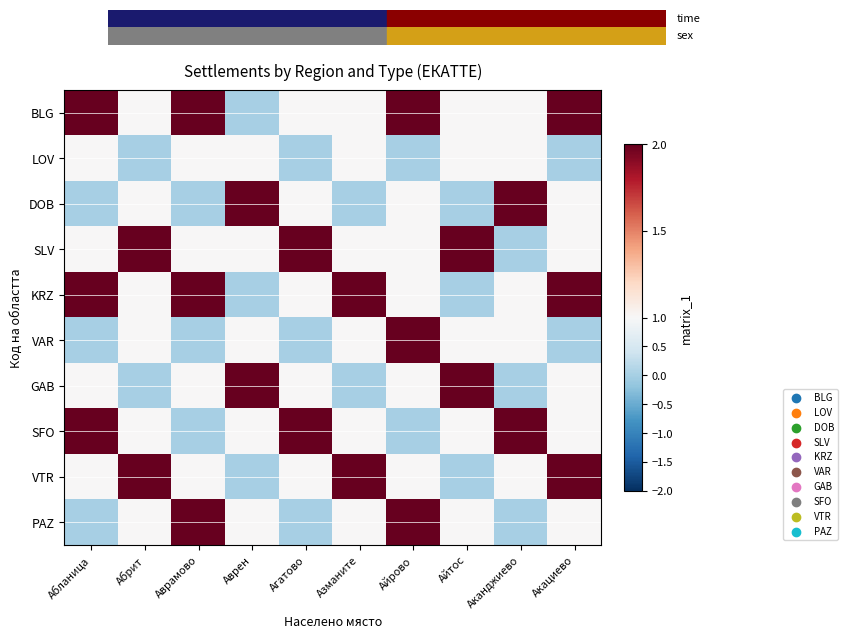

List the series in order of their peak value, highest first.

BLG, DOB, SLV, KRZ, VAR, GAB, SFO, VTR, PAZ, LOV